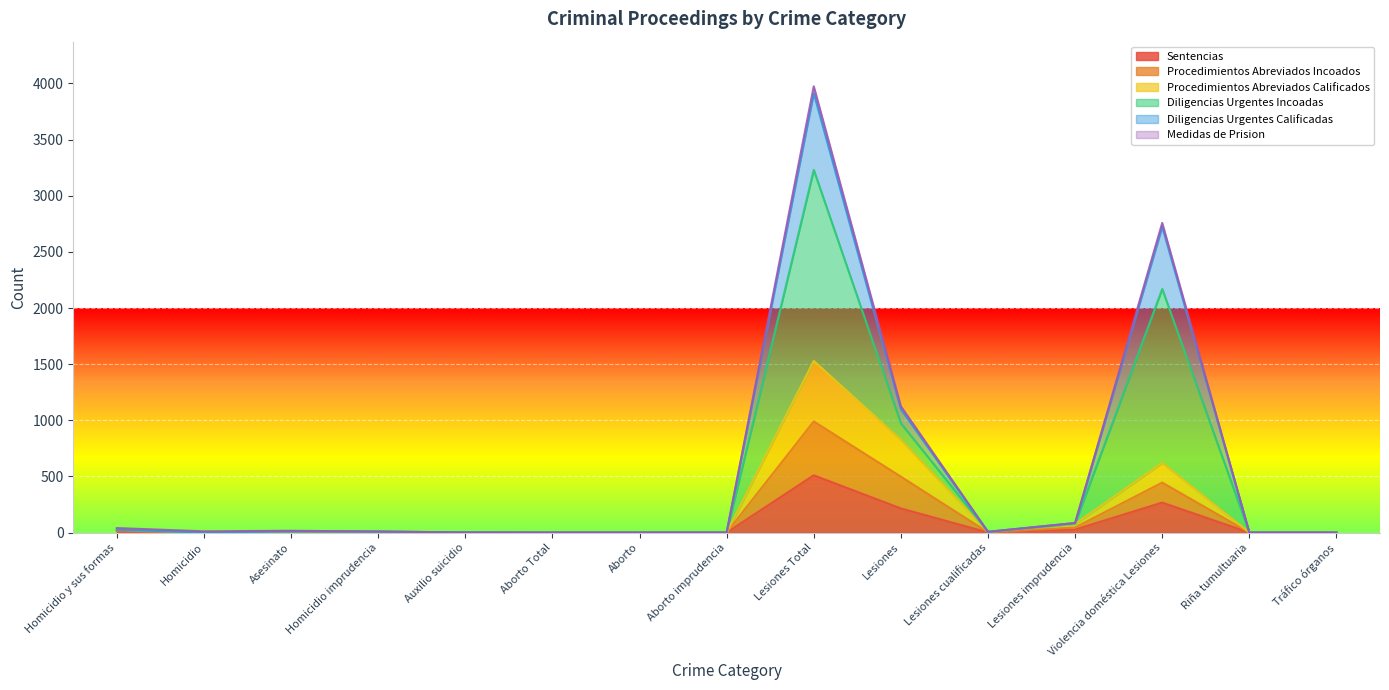

True or false: Diligencias Urgentes Calificadas and Sentencias intersect in this chart.

False